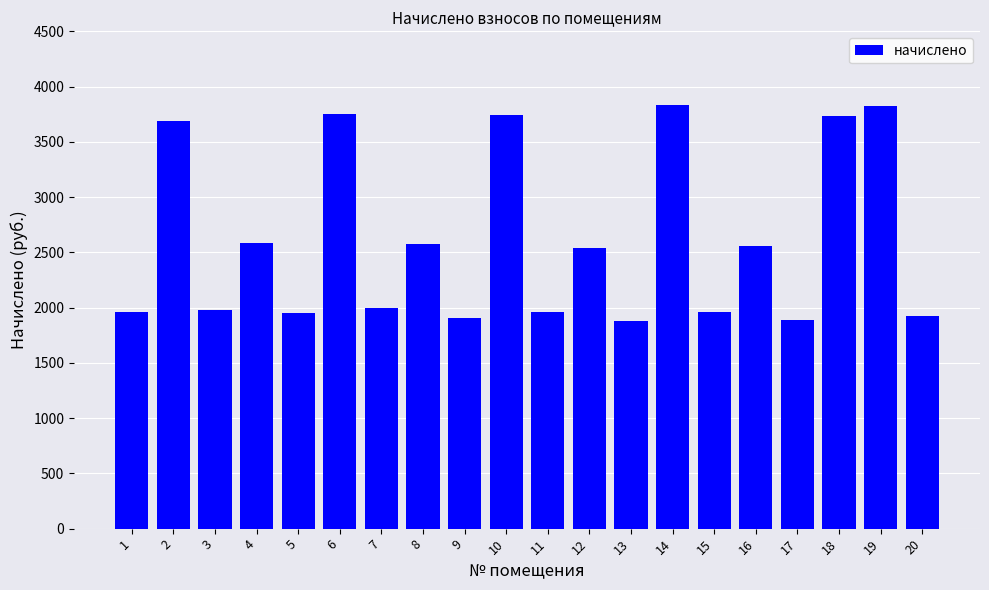

What is the maximum value shown in the chart?

3831.2